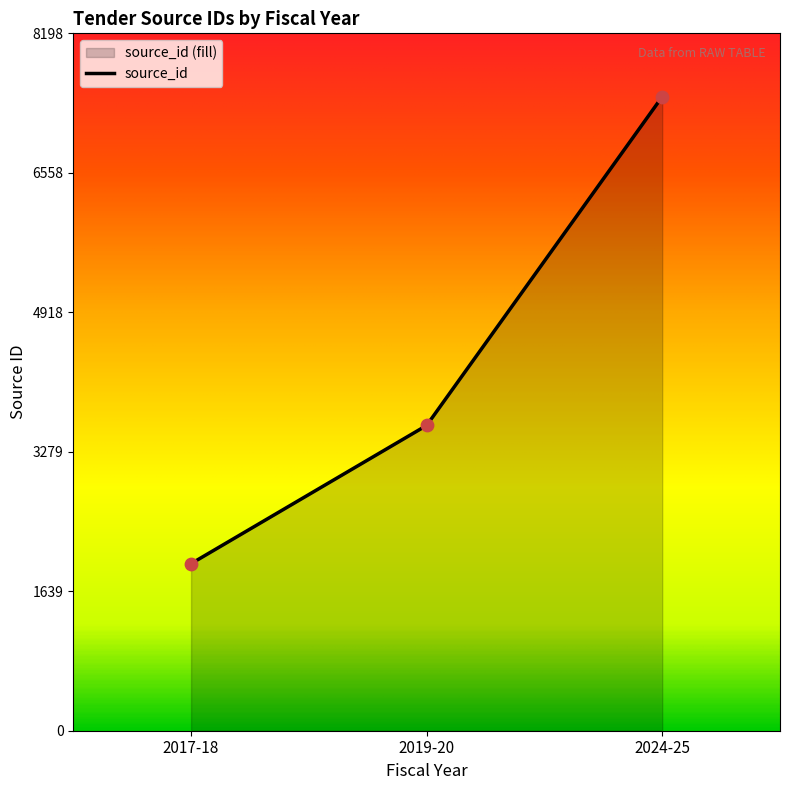

What is the change in value from 2017-18 to 2019-20?

+1625